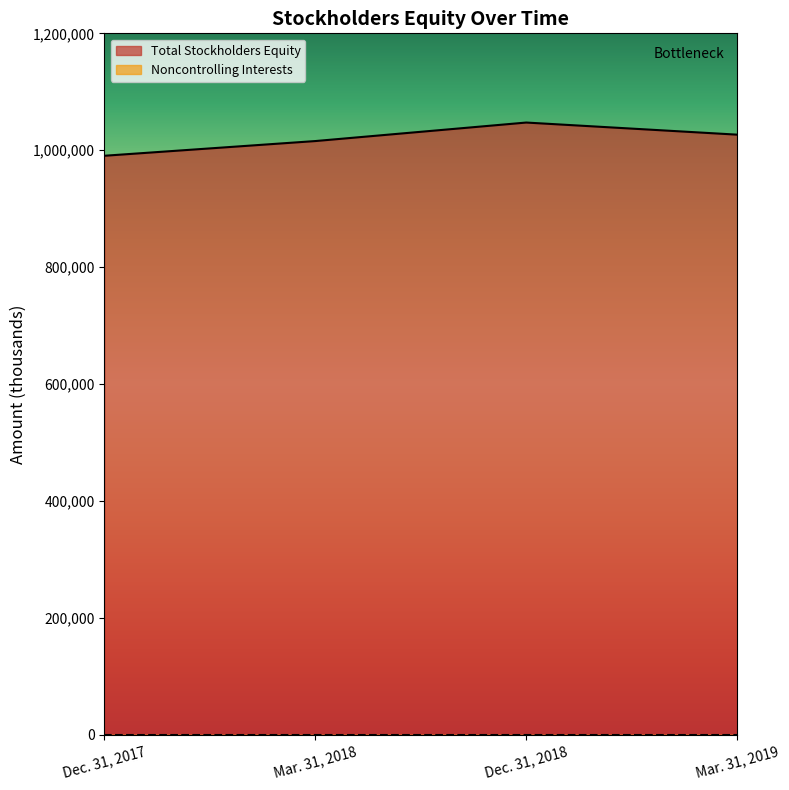

Which label corresponds to the largest value in the chart?

Dec. 31, 2018